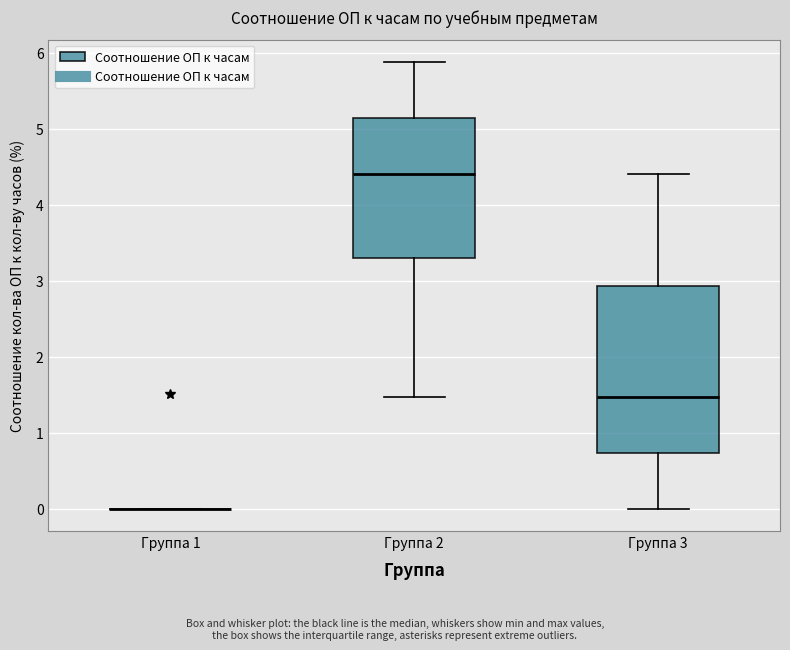

Where is the upper edge of the box for Группа 3 on the y-axis? The values are not printed on the chart, so give them approximately, as read against the axis.

2.9